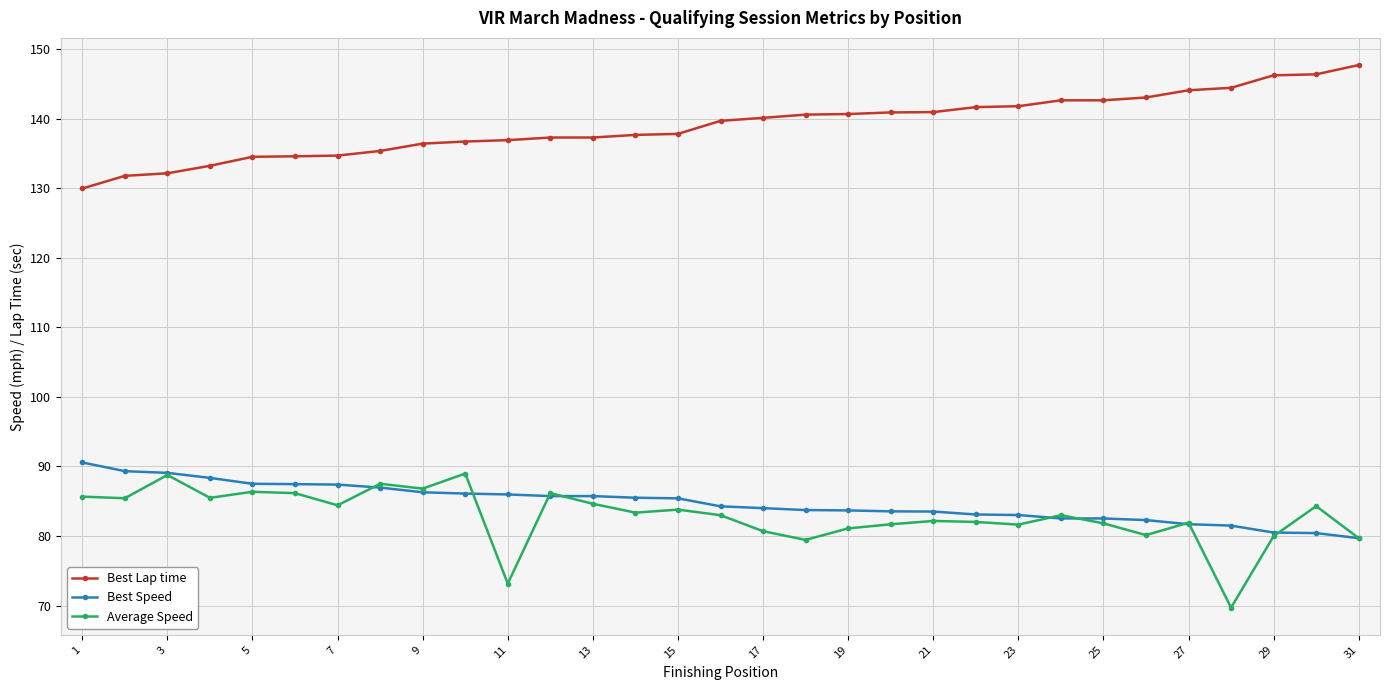

What is the maximum value for Average Speed?

89.0